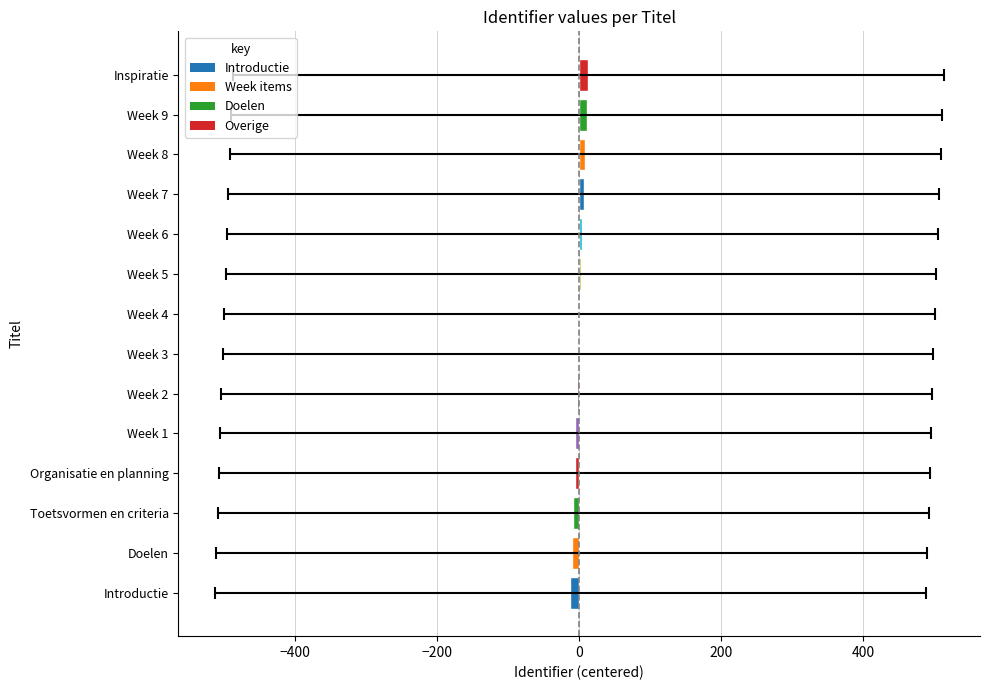

The chart shows a value of -3.6 at Organisatie en planning. True or false?

False